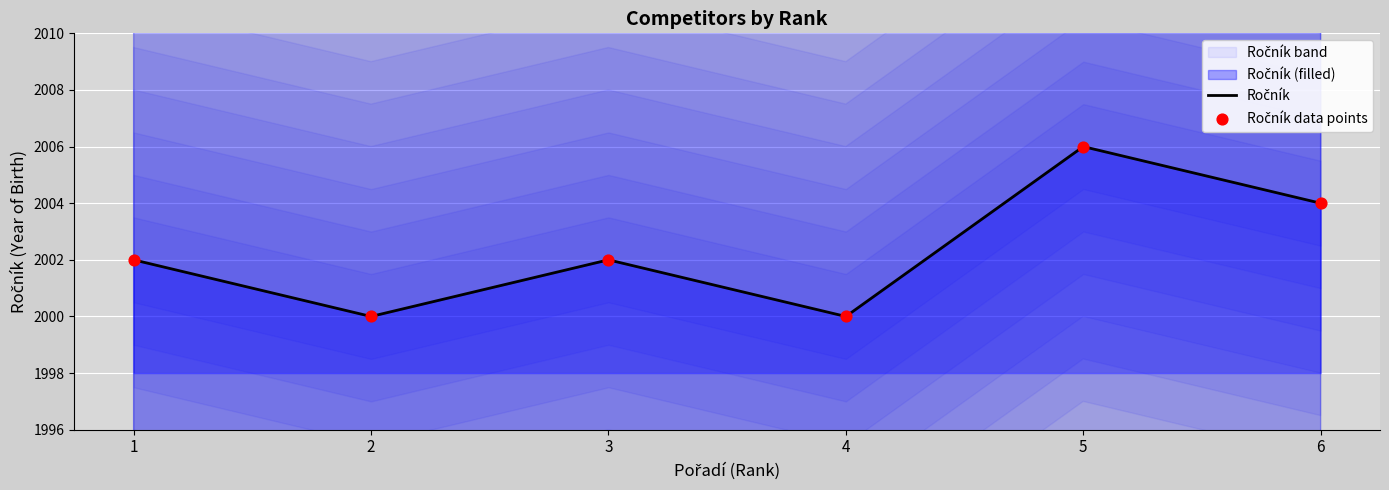

Is the value of Ročník data points at 2 greater than the value of Ročník at 1?

No